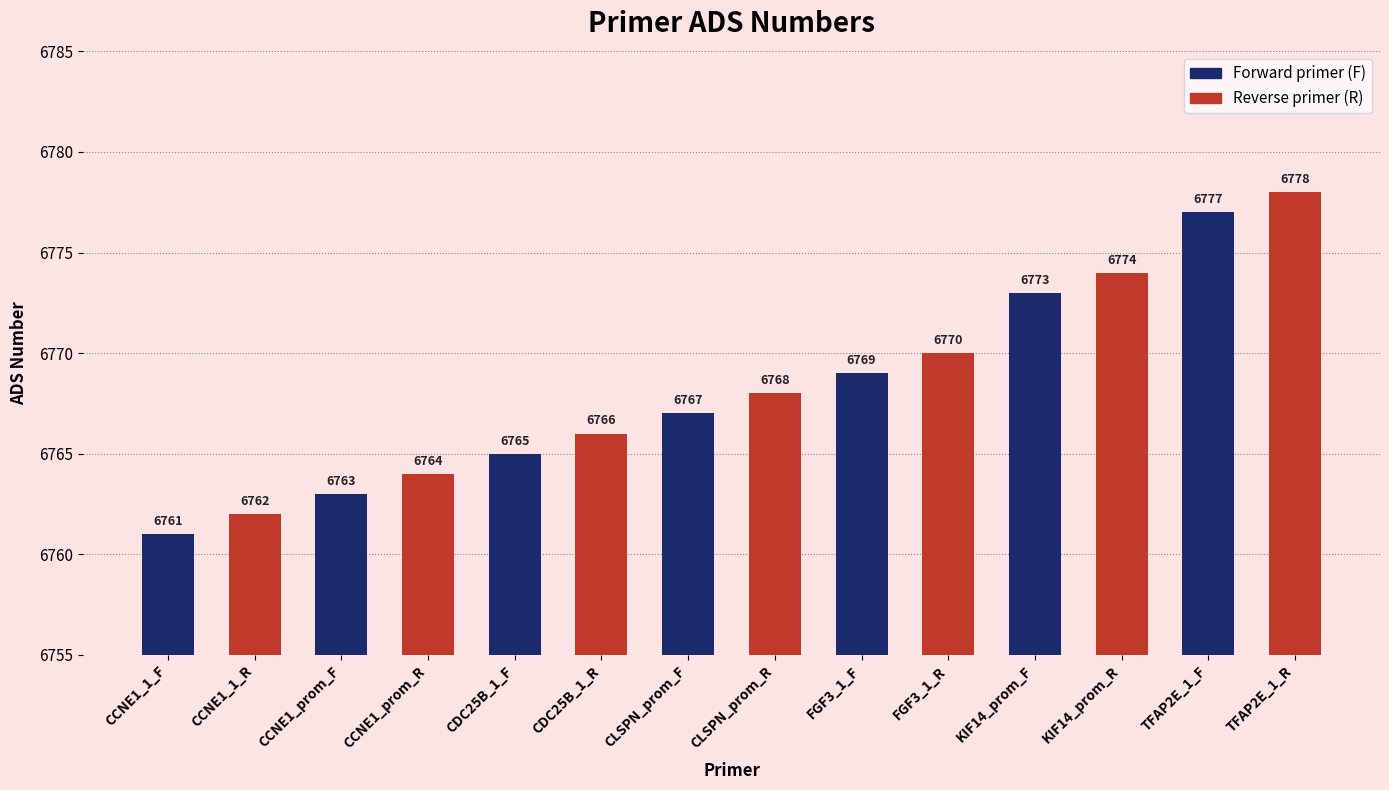

At which label is the value closest to 6769?

FGF3_1_F